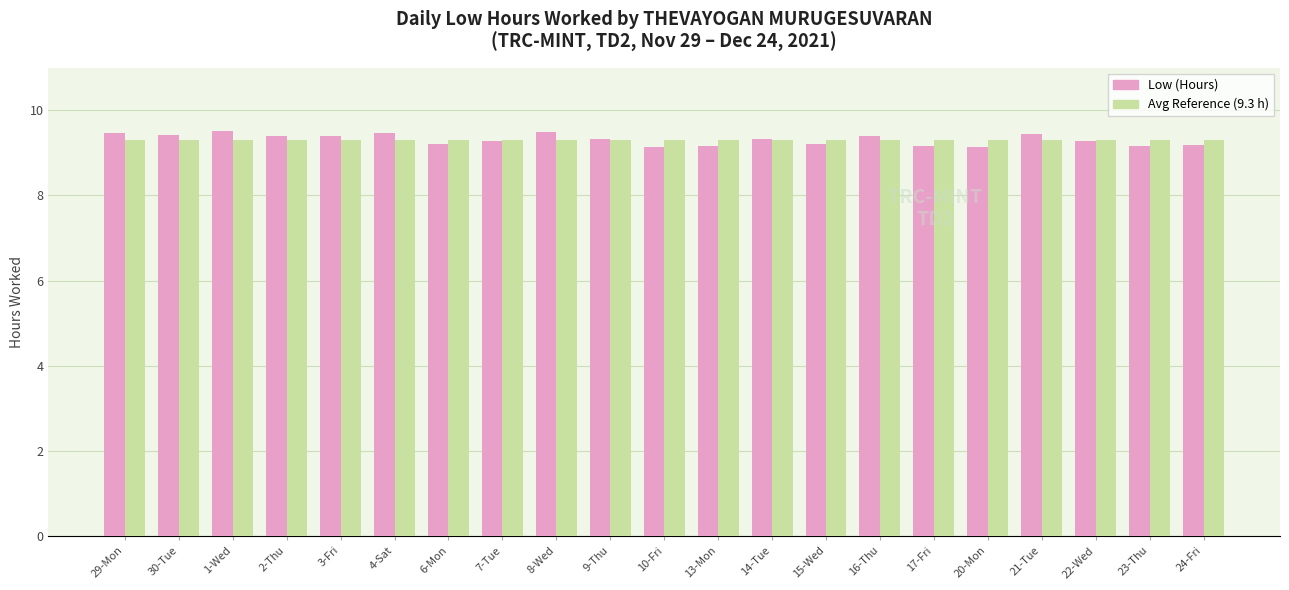

What is the greatest value displayed?

9.5